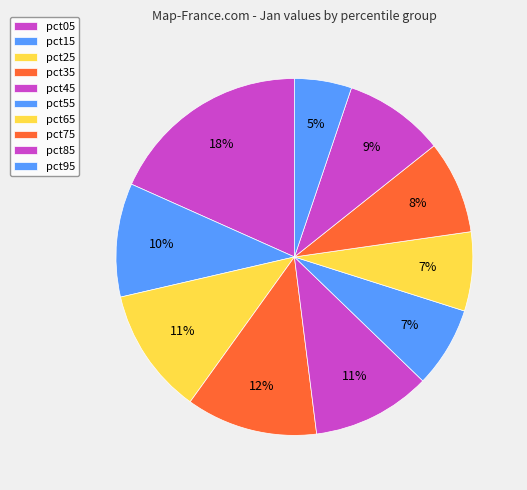

How many segments does this pie chart have?

10